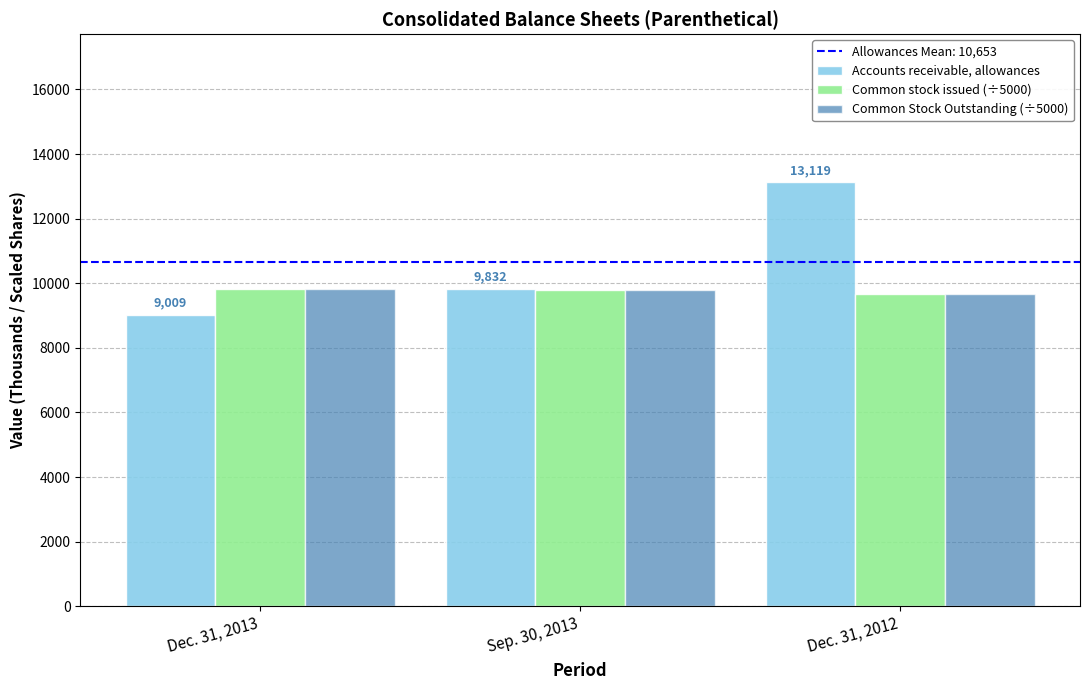

What is the value of the Common Stock Outstanding (÷5000) bar at the 3rd from the left?

9656.2